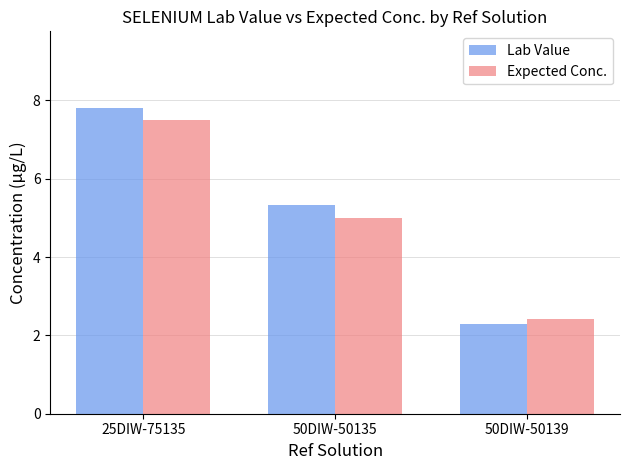

At which label does Lab Value first exceed 5?

25DIW-75135